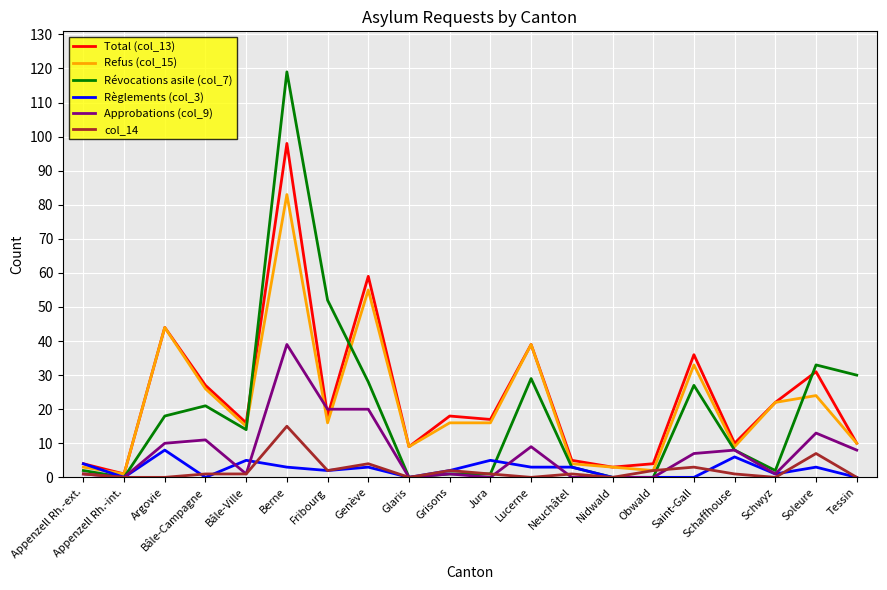

Reading right to left, list all the values displayed in this chart.

Total (col_13): 10	31	22	10	36	4	3	5	39	17	18	9	59	18	98	16	27	44	1	4
Refus (col_15): 10	24	22	9	33	2	3	4	39	16	16	9	55	16	83	15	26	44	1	3
Révocations asile (col_7): 30	33	2	8	27	0	0	3	29	1	1	0	28	52	119	14	21	18	0	2
Règlements (col_3): 0	3	1	6	0	0	0	3	3	5	2	0	3	2	3	5	0	8	0	4
Approbations (col_9): 8	13	1	8	7	0	0	0	9	0	1	0	20	20	39	1	11	10	0	1
col_14: 0	7	0	1	3	2	0	1	0	1	2	0	4	2	15	1	1	0	0	1